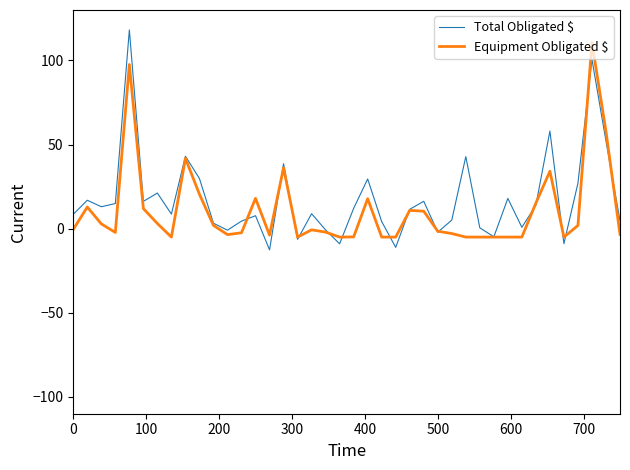

Rank the series by their maximum value, from highest to lowest.

Total Obligated $, Equipment Obligated $